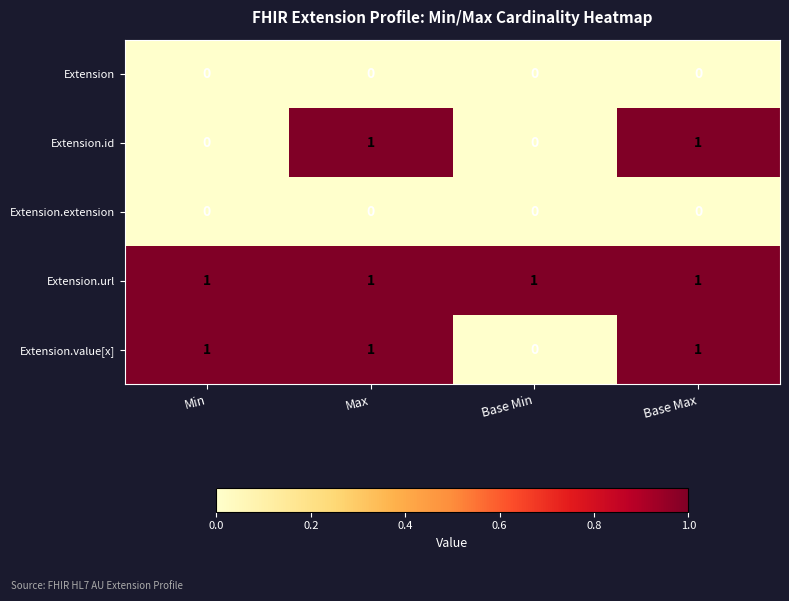

At which label is Extension.value[x] closest to 0?

Base Min